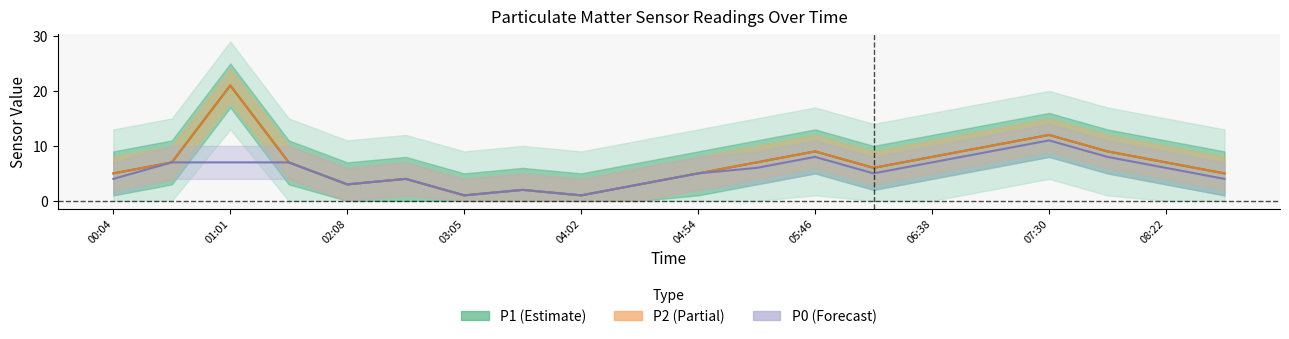

The value of P0 center at 07:30 is 19. True or false?

False